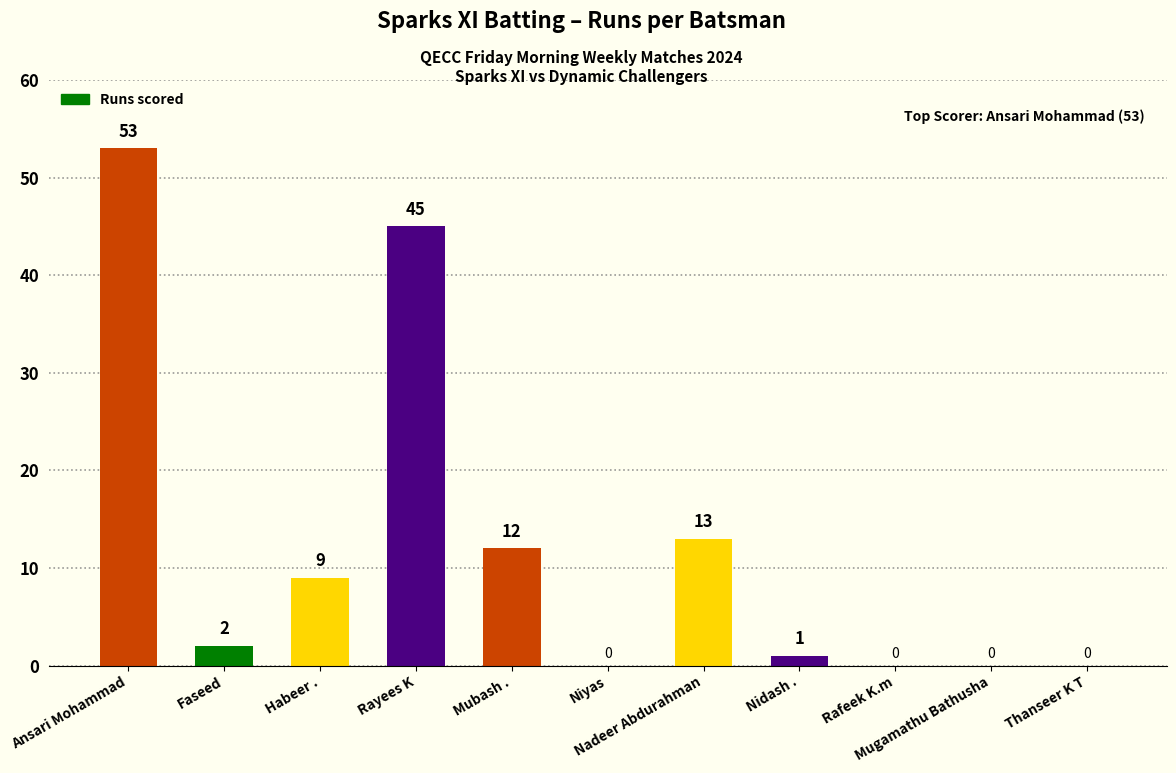

What is the sum of all values?

135